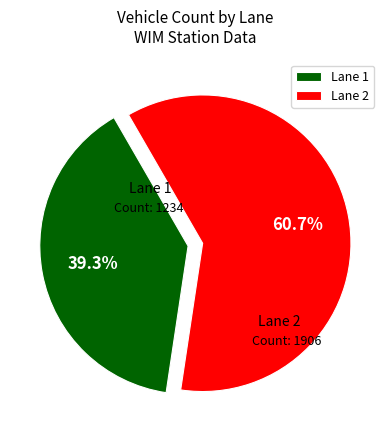

Which slice is the largest?

Lane 2